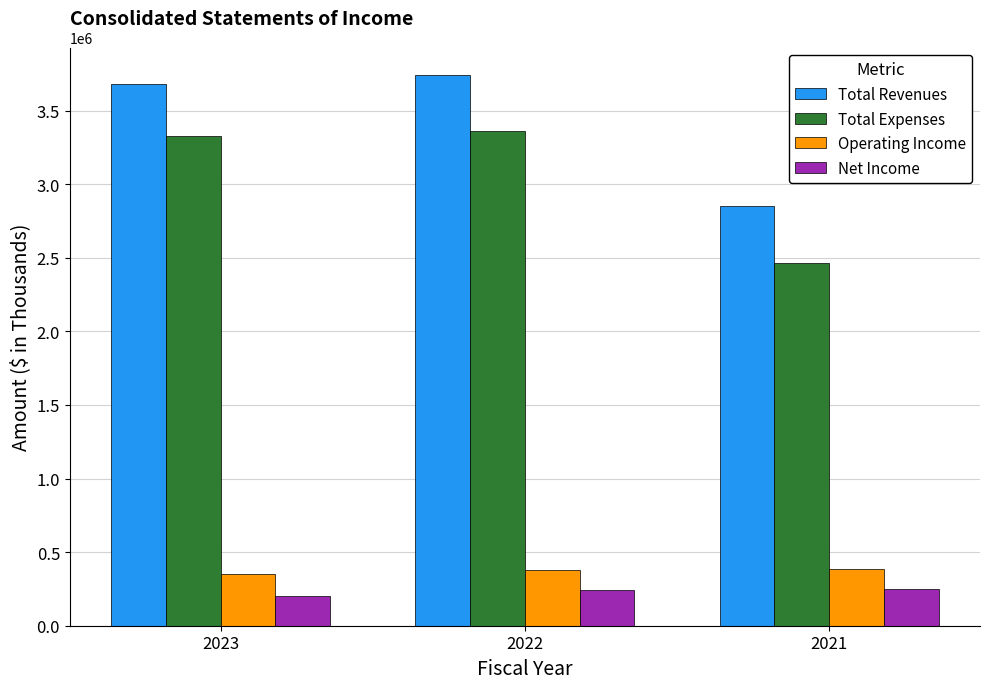

What are all the series names shown in the legend?

Total Revenues, Total Expenses, Operating Income, Net Income